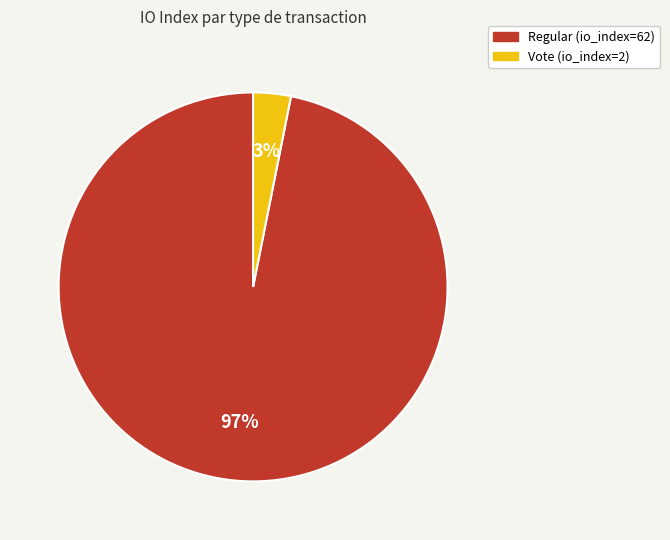

To the nearest percent, what portion does Vote (io_index=2) represent?

3%